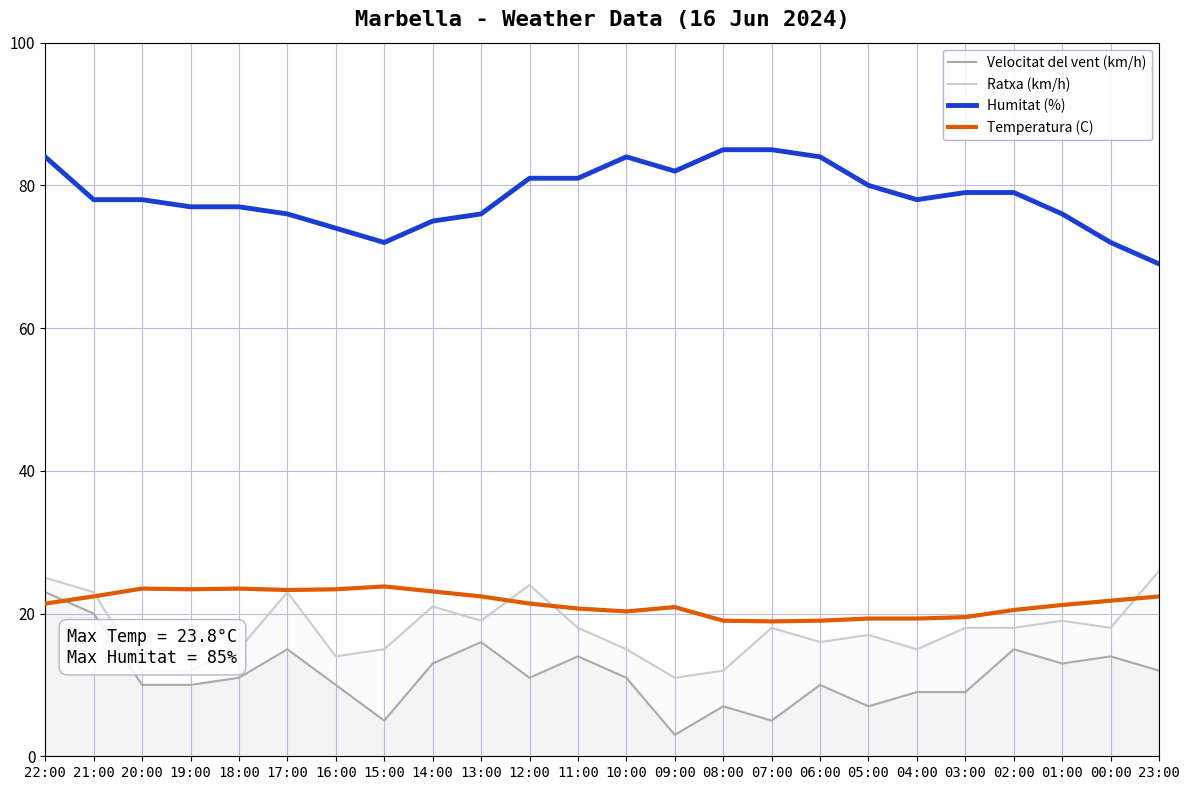

True or false: Velocitat del vent (km/h) and Ratxa (km/h) intersect in this chart.

False